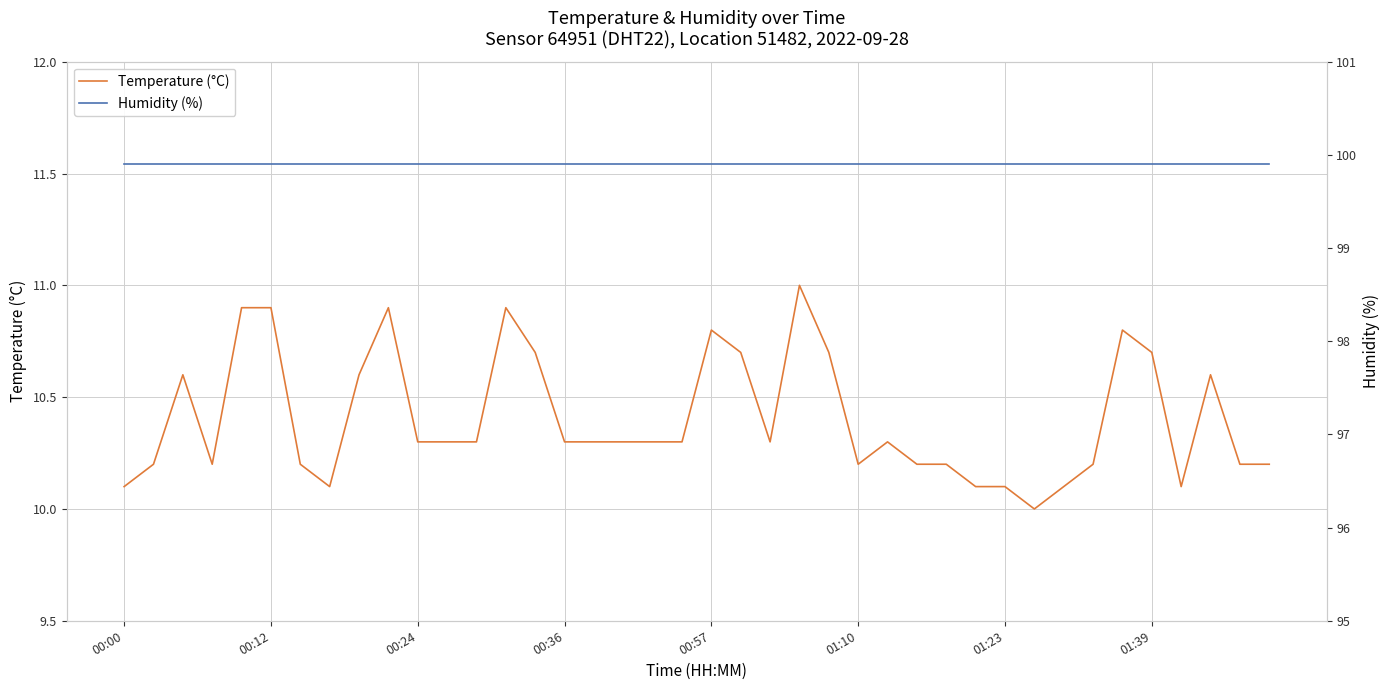

List the series in order of their peak value, highest first.

Humidity (%), Temperature (°C)